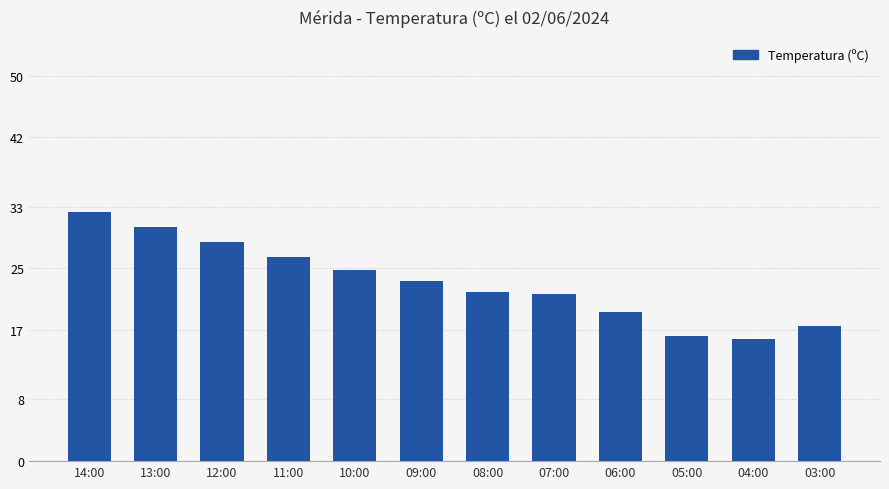

Does the chart contain stacked bars?

No